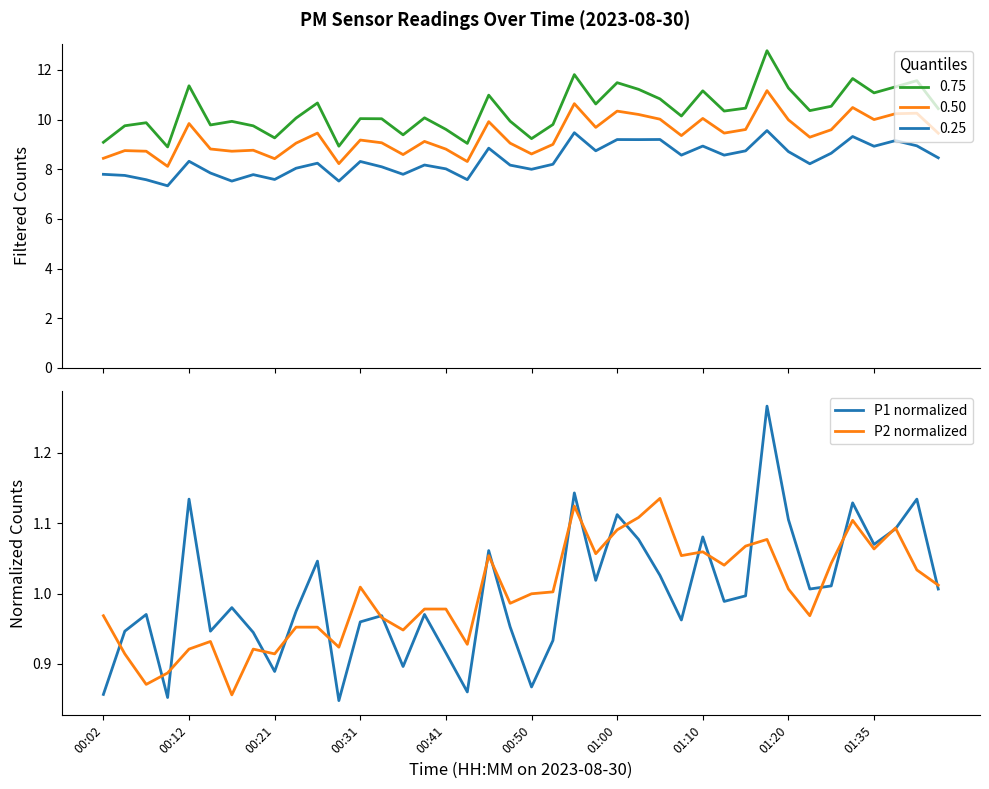

In P2 normalized, how many points are lower than both neighbors (excluding endpoints)?

12